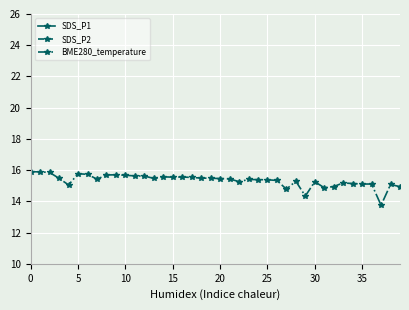

Rank the series at 16 from lowest to highest value.

SDS_P2, SDS_P1, BME280_temperature